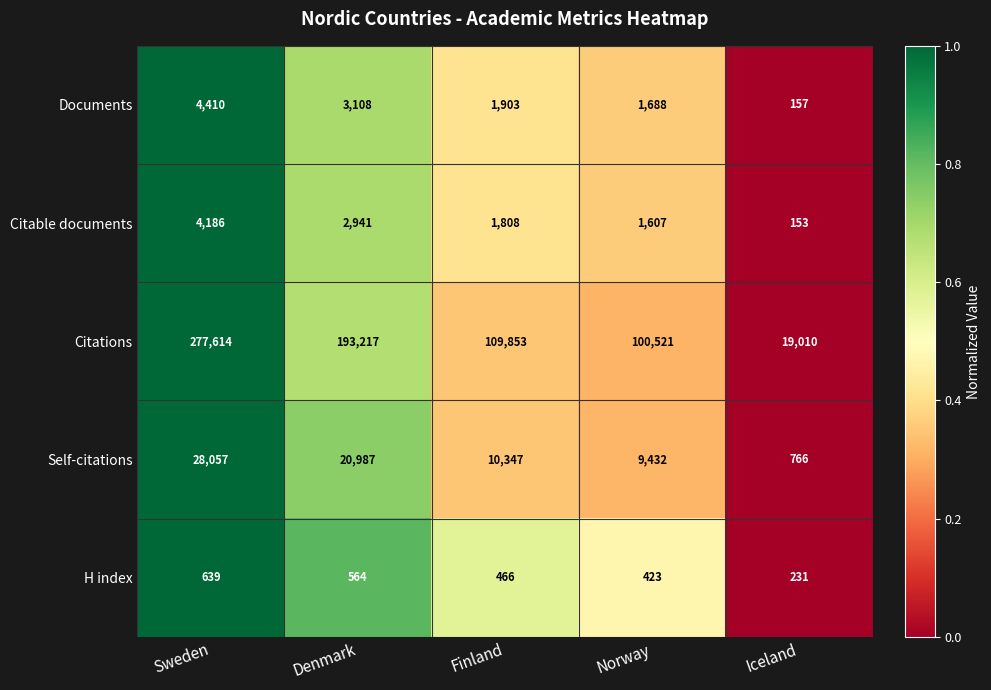

Reading left to right, extract all data points from this chart.

Documents: 4410	3108	1903	1688	157
Citable documents: 4186	2941	1808	1607	153
Citations: 277614	193217	109853	100521	19010
Self-citations: 28057	20987	10347	9432	766
H index: 639	564	466	423	231